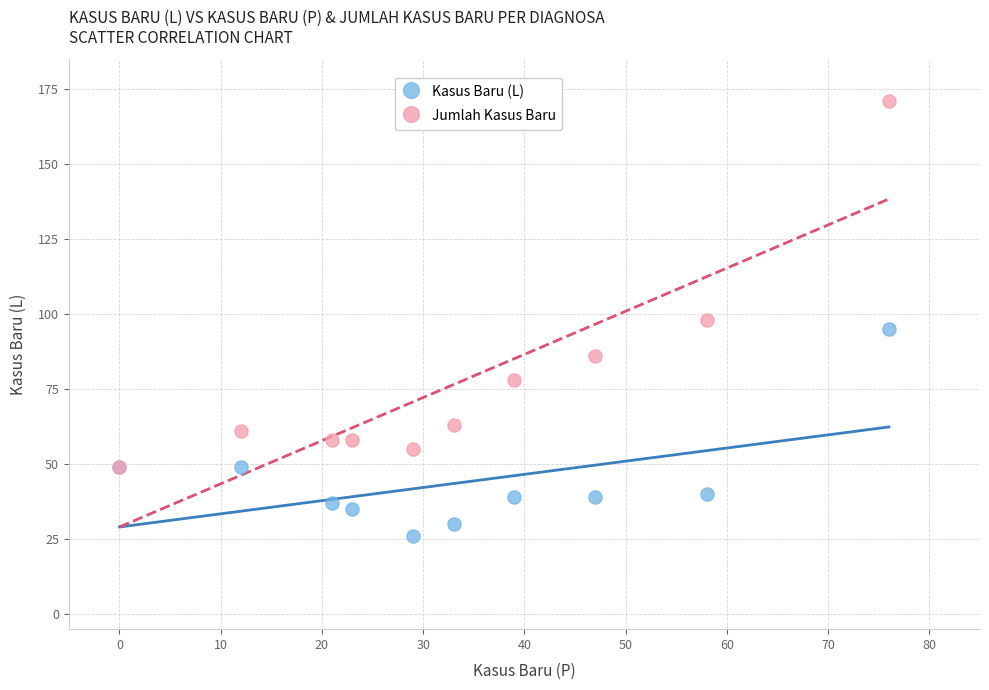

In the Jumlah Kasus Baru series, what Y value is closest to 110?

98